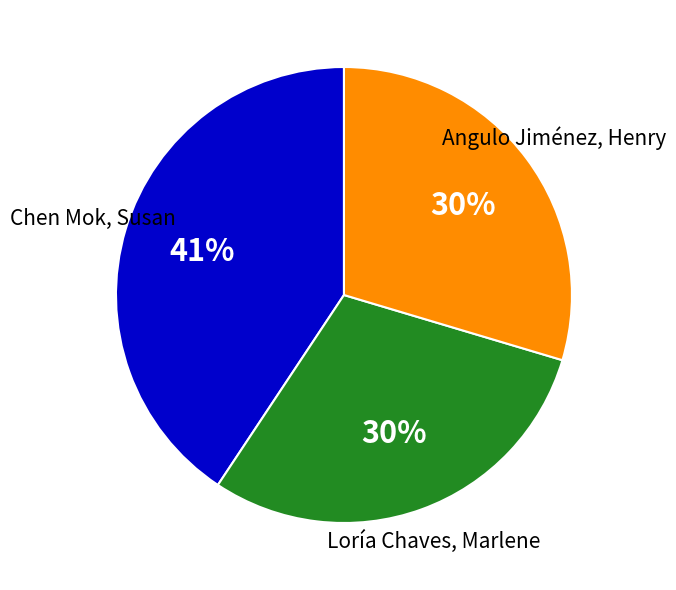

To the nearest percent, what is the difference between the largest and smallest slice percentages?

11%